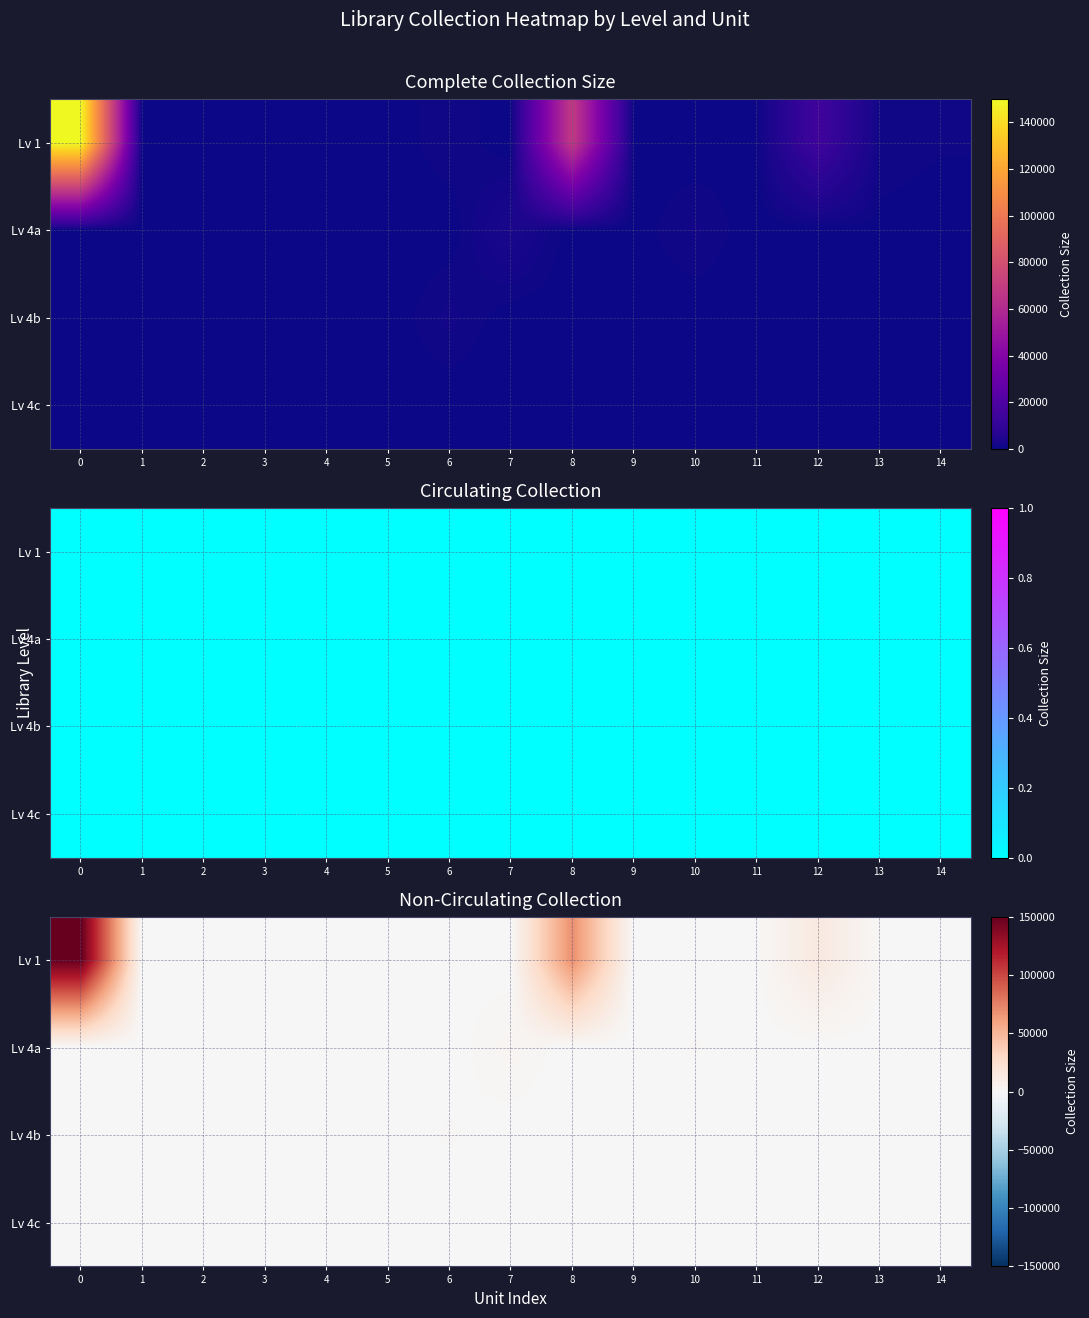

How many data points does each series have?

15